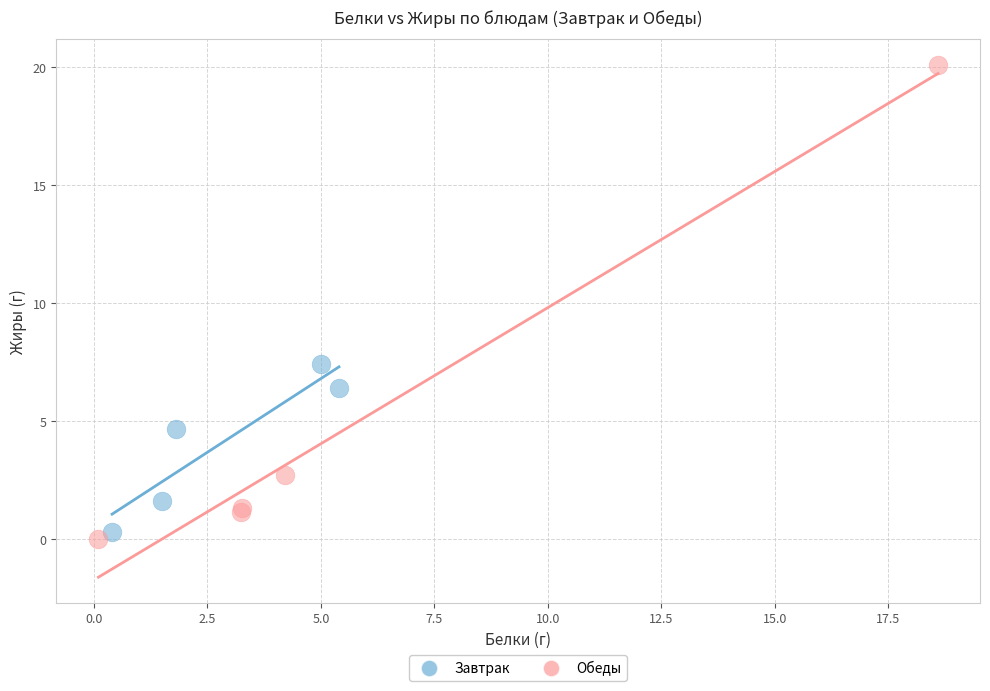

Which series contains the highest Y value?

Обеды